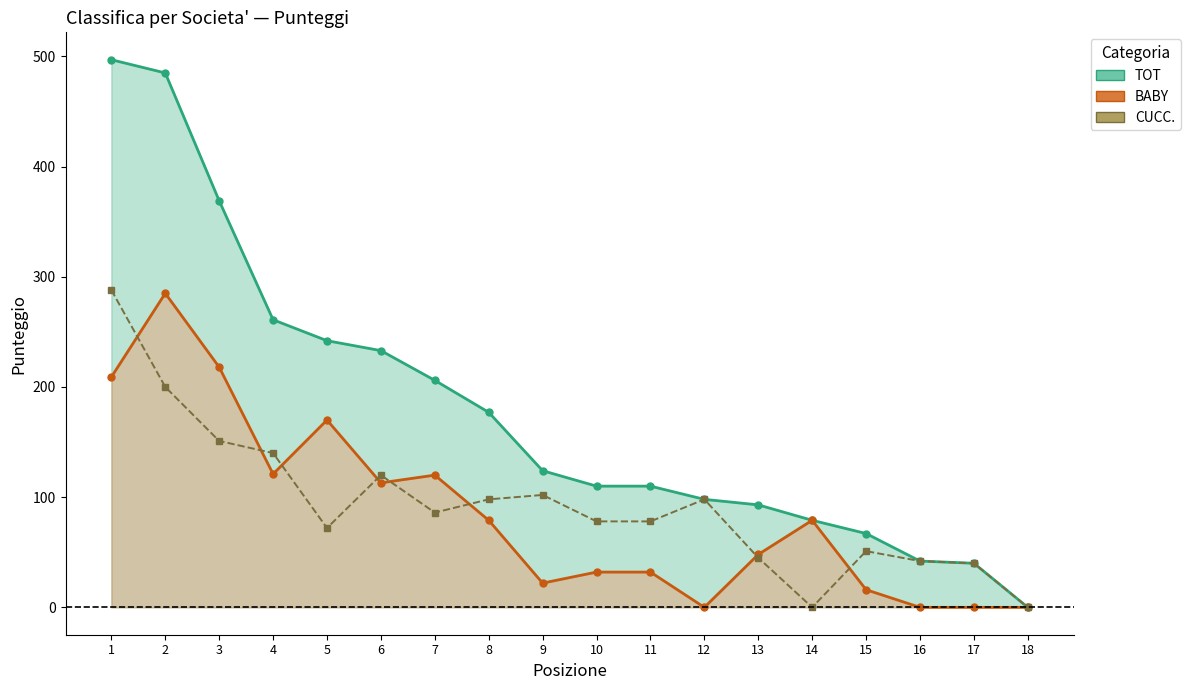

What is the greatest value displayed?

497